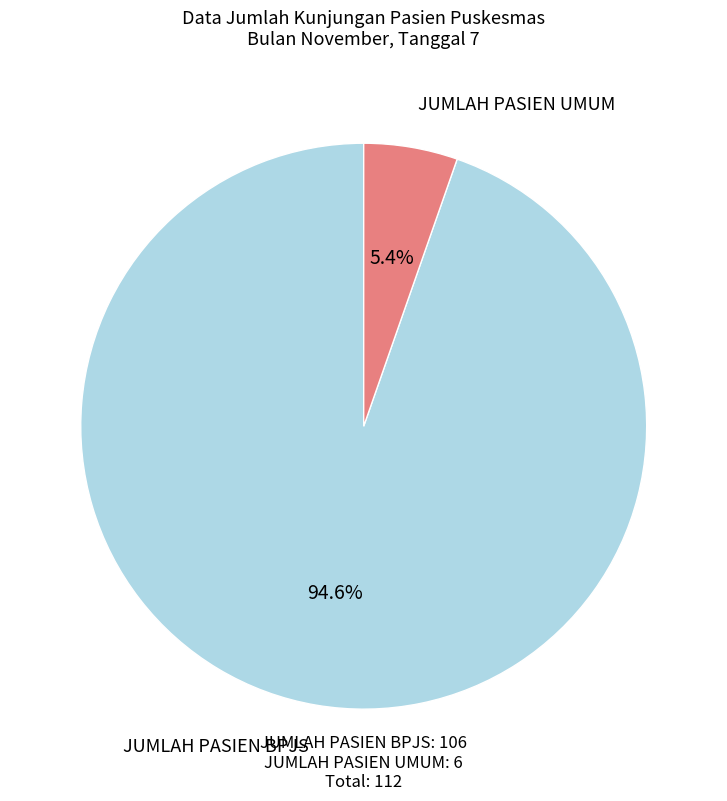

What is the majority slice?

JUMLAH PASIEN BPJS